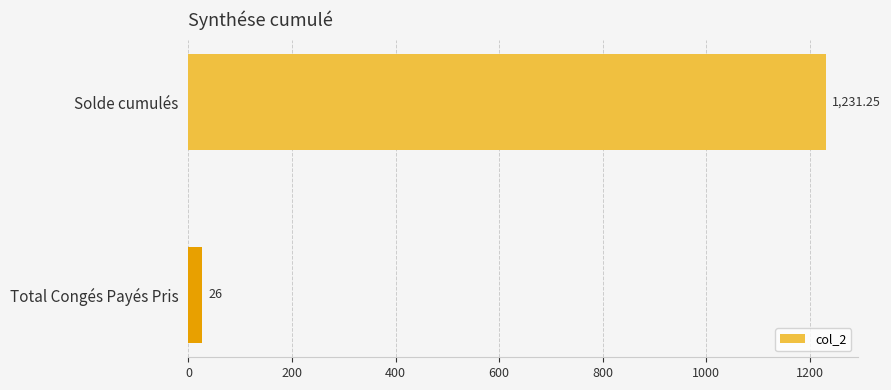

Between Solde cumulés and Total Congés Payés Pris, which is larger?

Solde cumulés